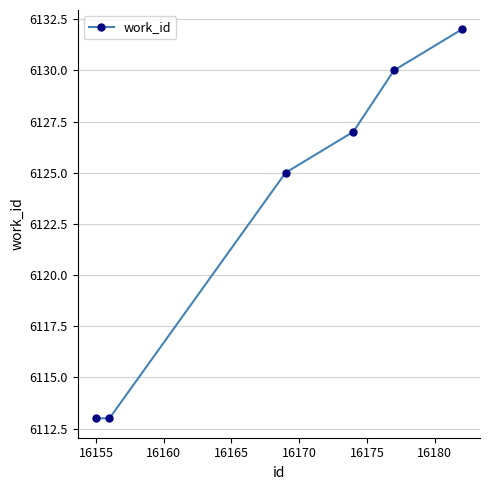

True or false: the data has more than 1 interior local peaks.

False